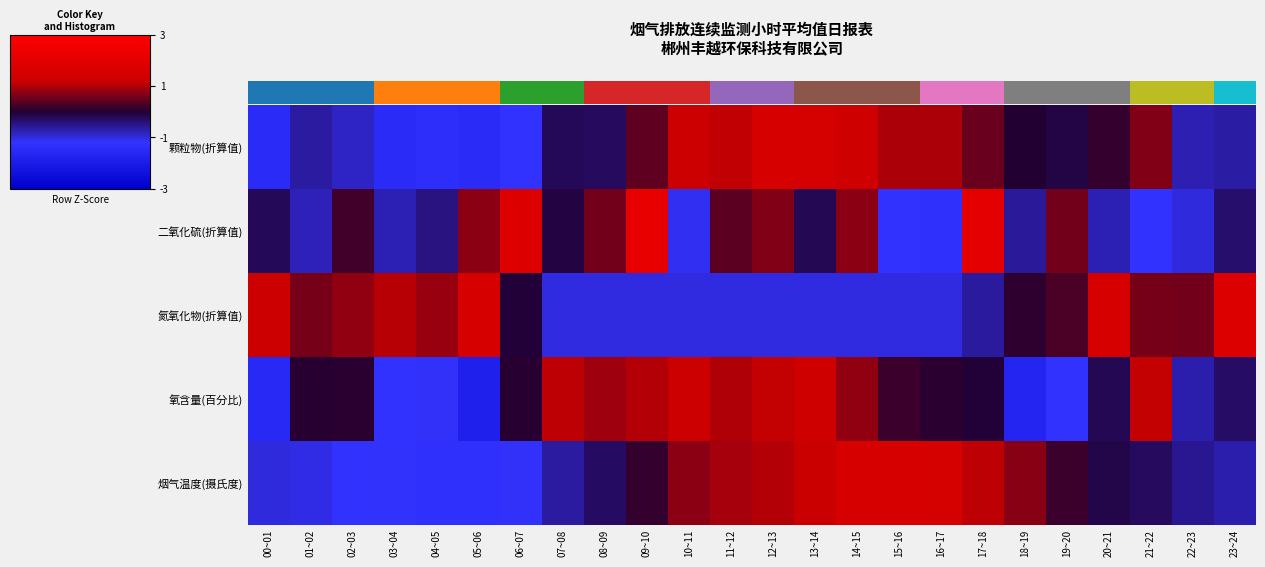

What is the difference between the maximum and minimum values in the 氮氧化物(折算值) series?

2.8